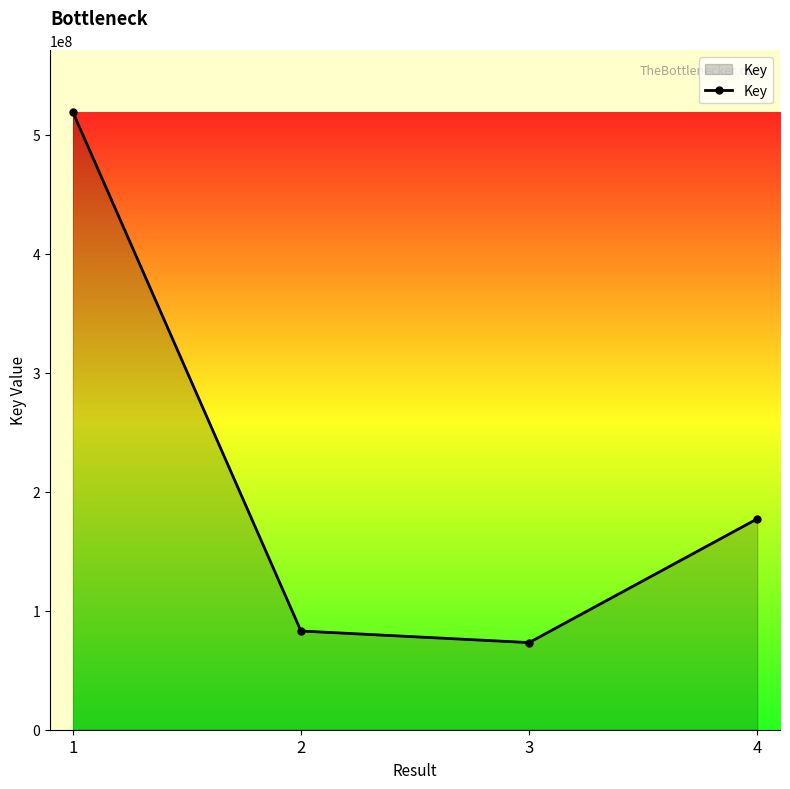

Reading left to right, what are all the values shown in this chart?

1=519178348	2=82980178	3=73237177	4=177227527